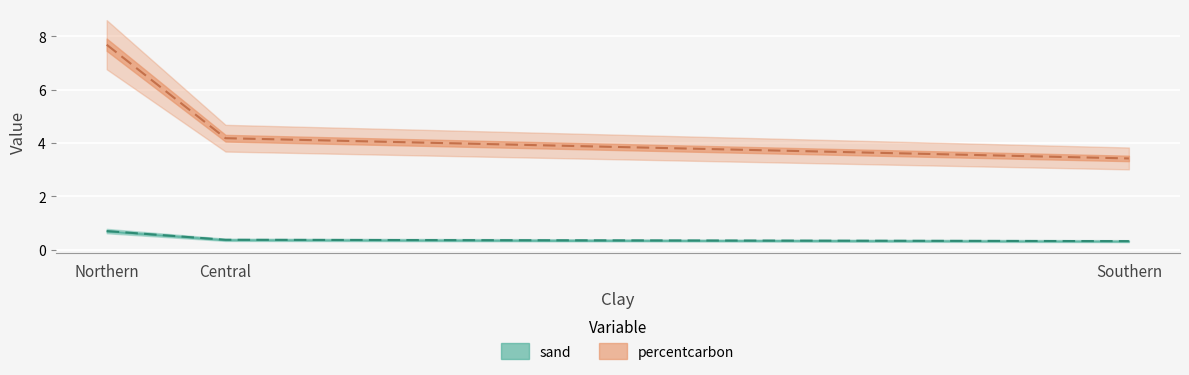

What is the total value across all series at Southern?

3.7